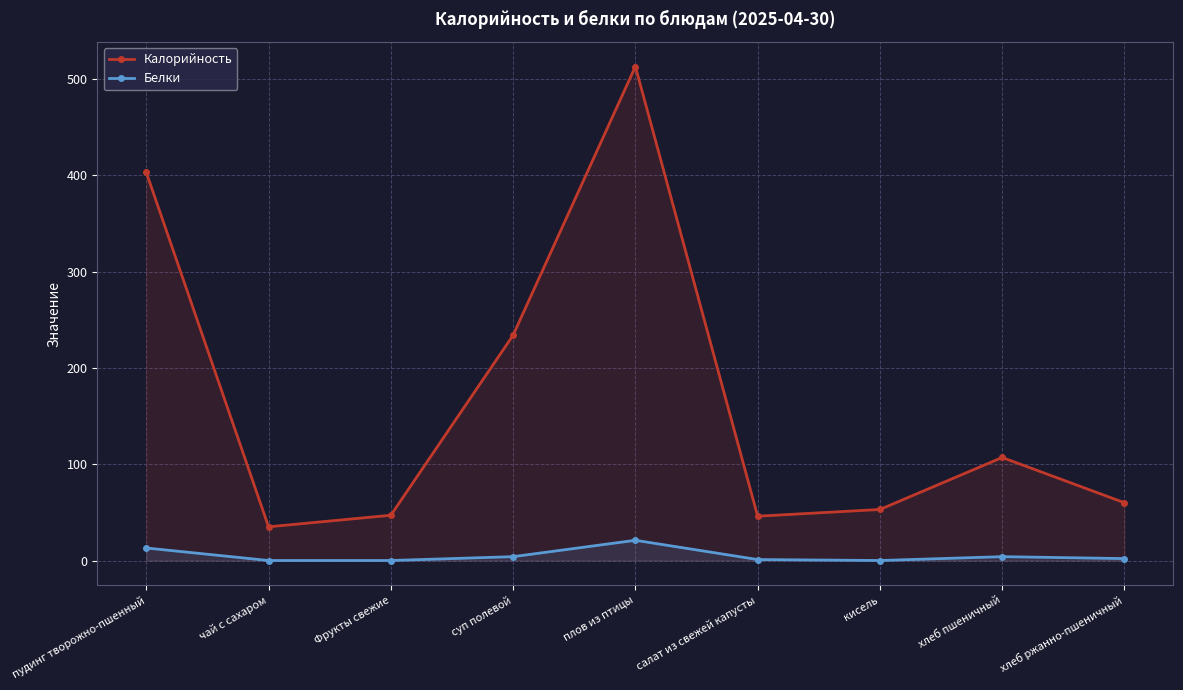

Which series changed the most between плов из птицы and хлеб ржанно-пшеничный?

Калорийность